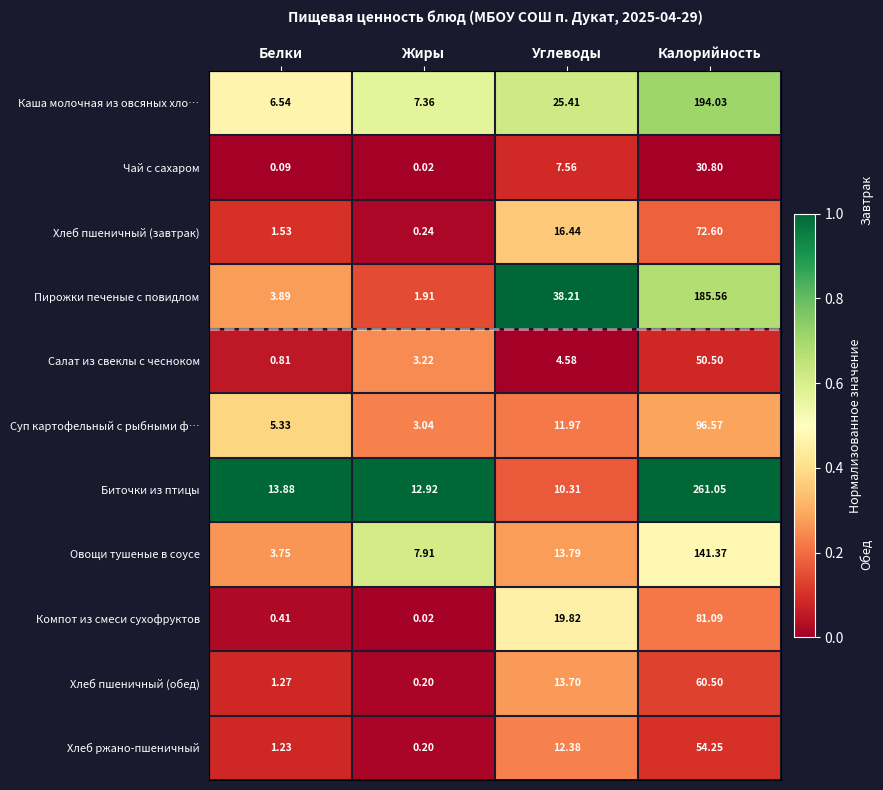

Rank the series by their maximum value, from lowest to highest.

Чай с сахаром, Салат из свеклы с чесноком, Хлеб ржано-пшеничный, Хлеб пшеничный (обед), Хлеб пшеничный (завтрак), Компот из смеси сухофруктов, Суп картофельный с рыбными ф…, Овощи тушеные в соусе, Пирожки печеные с повидлом, Каша молочная из овсяных хло…, Биточки из птицы